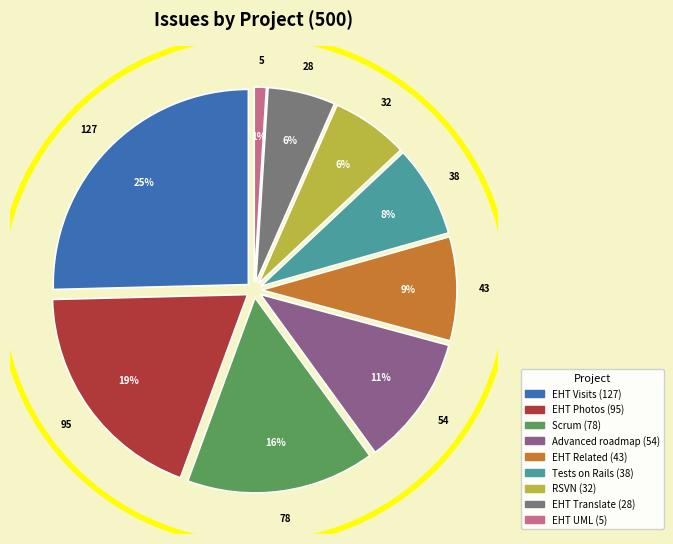

Does Tests on Rails account for over 50% of the chart?

No